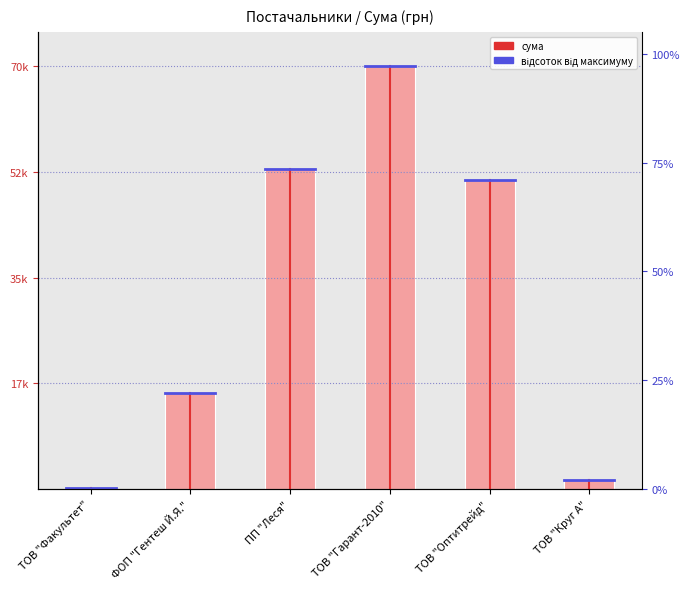

What is the value of the 6th bar from the left?

1459.2